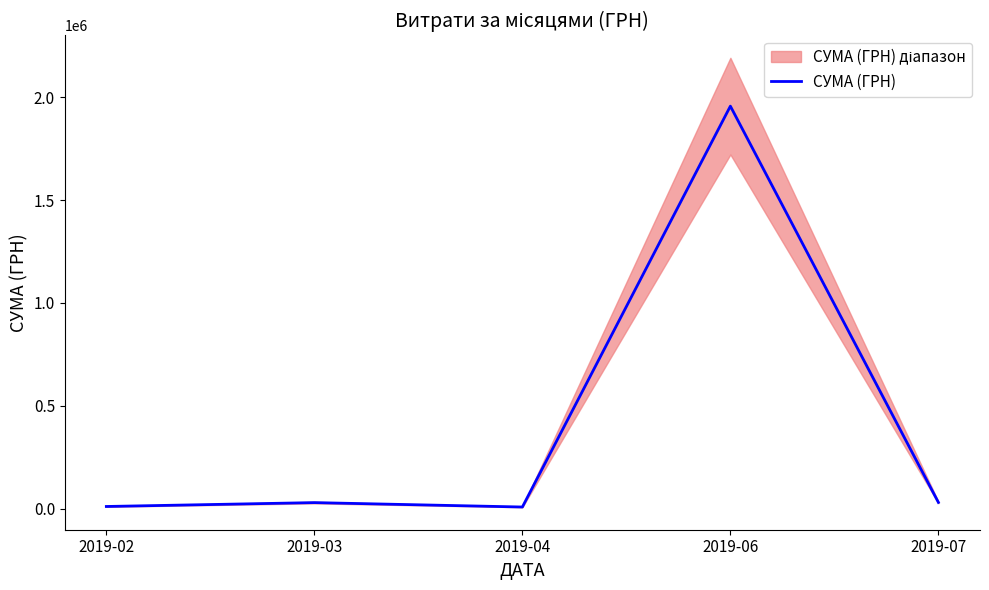

Which has a higher value, 2019-03 or 2019-04?

2019-03